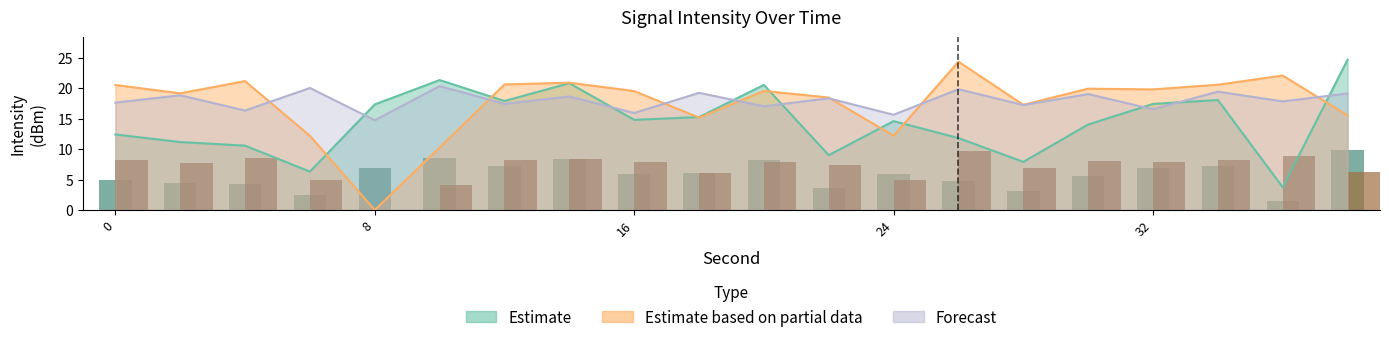

Which series has the widest spread of values?

Estimate based on partial data